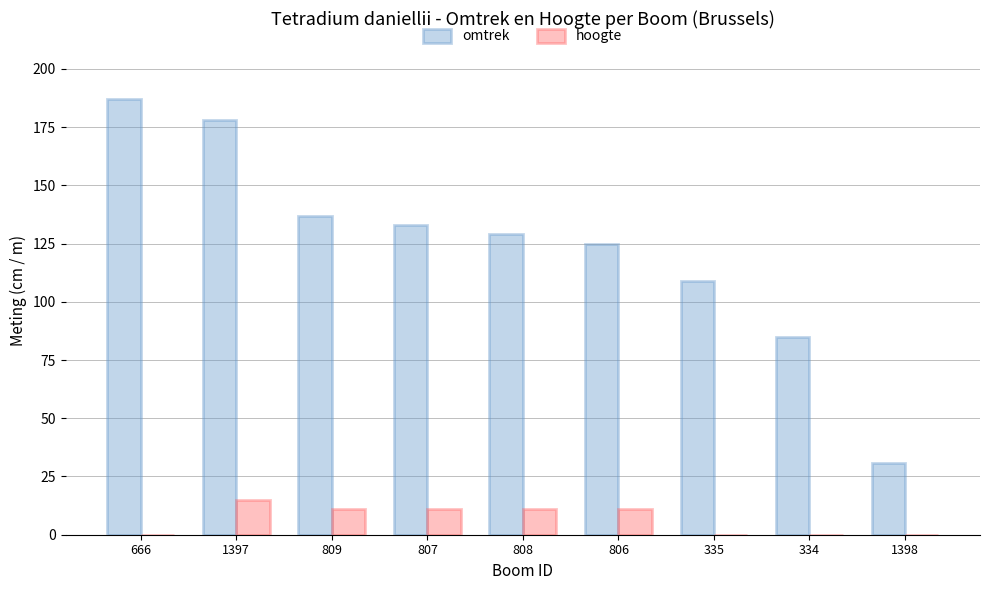

Which series changed the most between 808 and 335?

omtrek